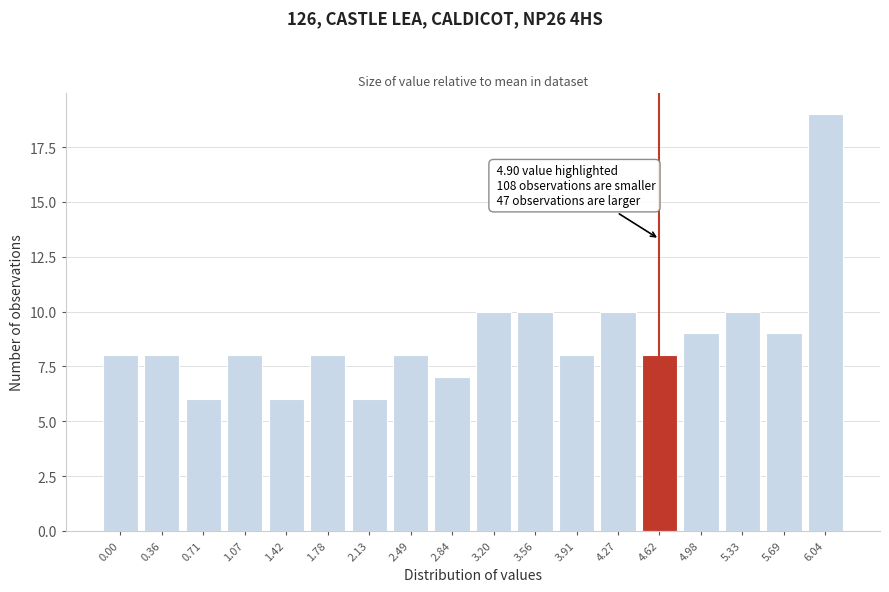

Reading left to right, what are all the values shown in this chart?

0.00=8	0.36=8	0.71=6	1.07=8	1.42=6	1.78=8	2.13=6	2.49=8	2.84=7	3.20=10	3.56=10	3.91=8	4.27=10	4.62=8	4.98=9	5.33=10	5.69=9	6.04=19